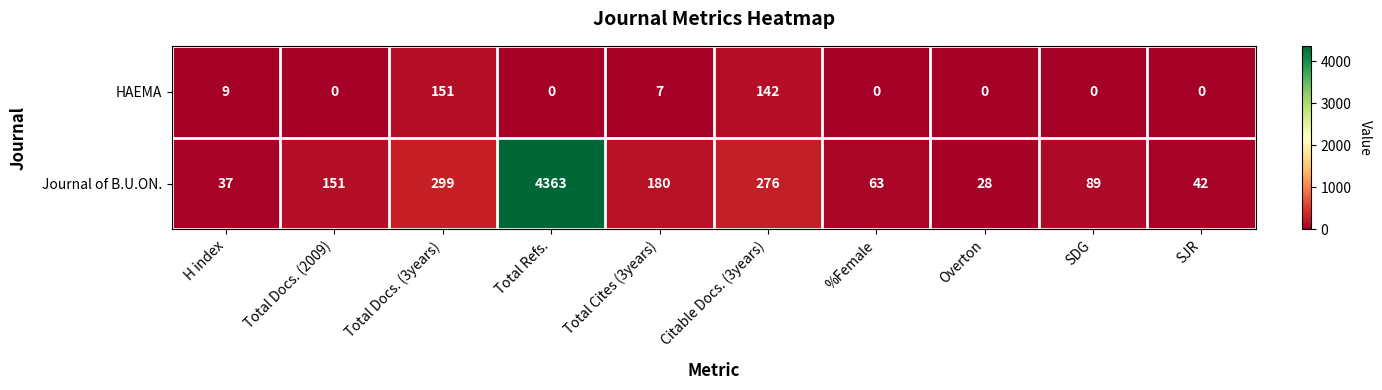

Rank the series at H index from highest to lowest value.

Journal of B.U.ON., HAEMA